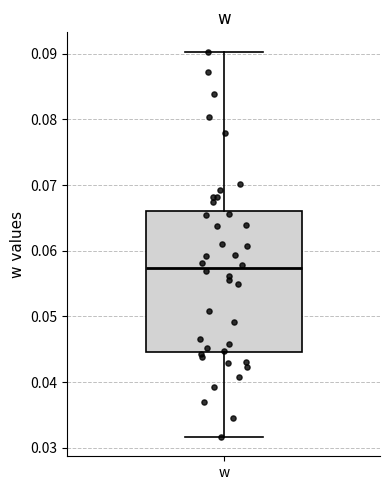

Where is the upper edge of the box for w on the y-axis? The values are not printed on the chart, so give them approximately, as read against the axis.

0.066